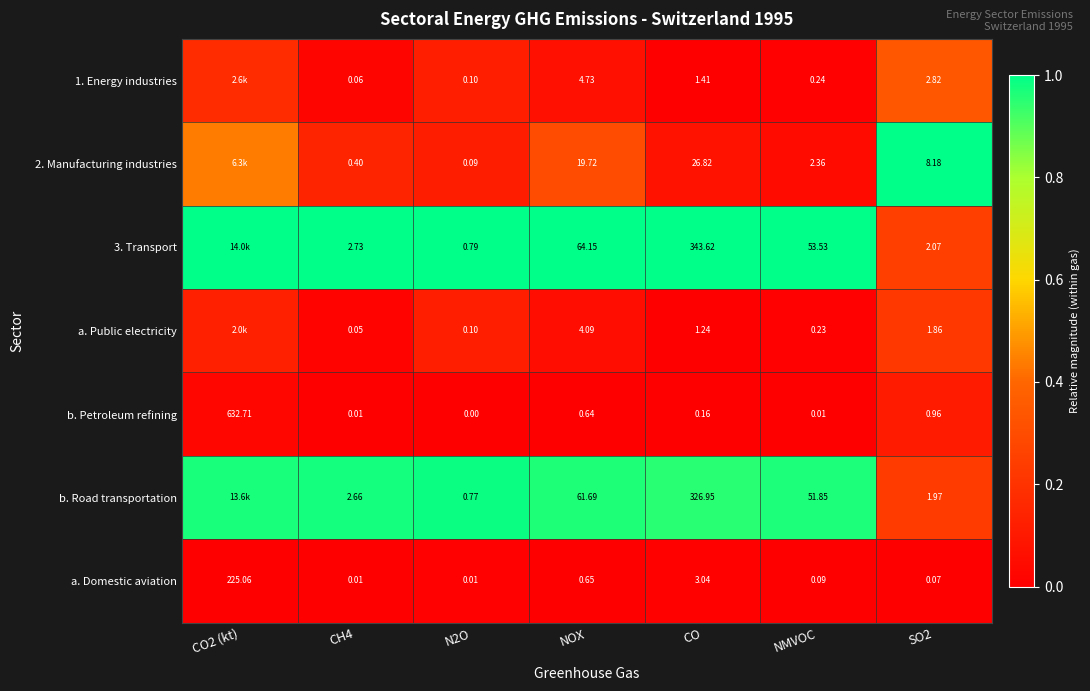

Is the value of 1. Energy industries at NOX greater than the value of b. Petroleum refining at NOX?

Yes